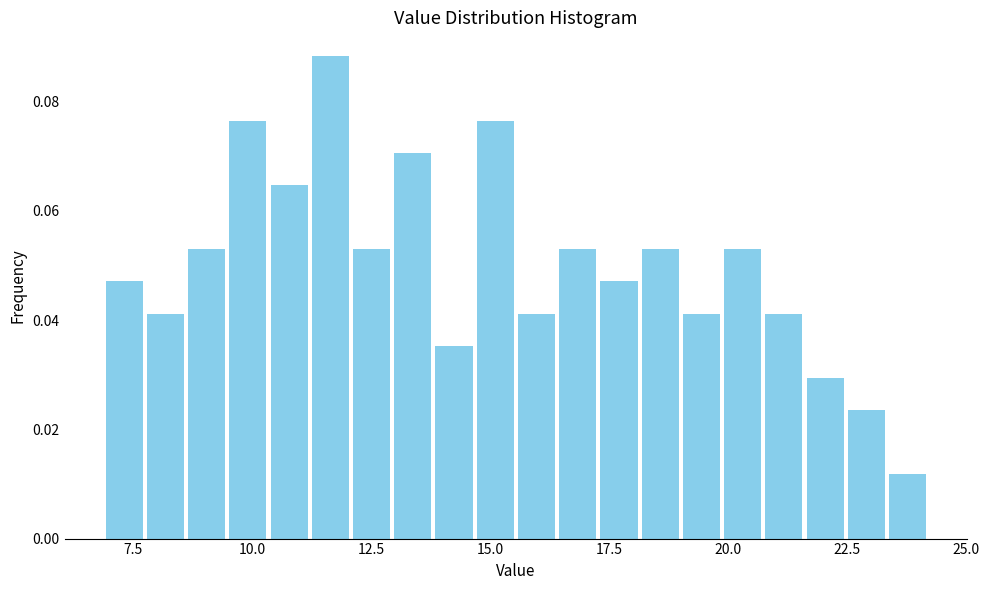

Read against the x-axis, roughly where is the centre of the tallest bar?

11.5